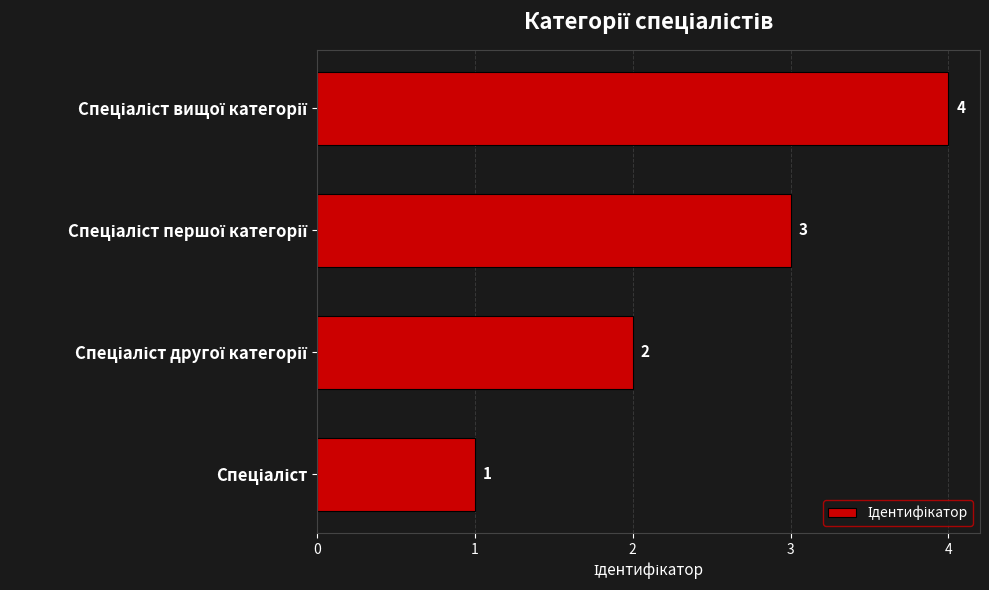

Count the values in the range 2 to 4.

3